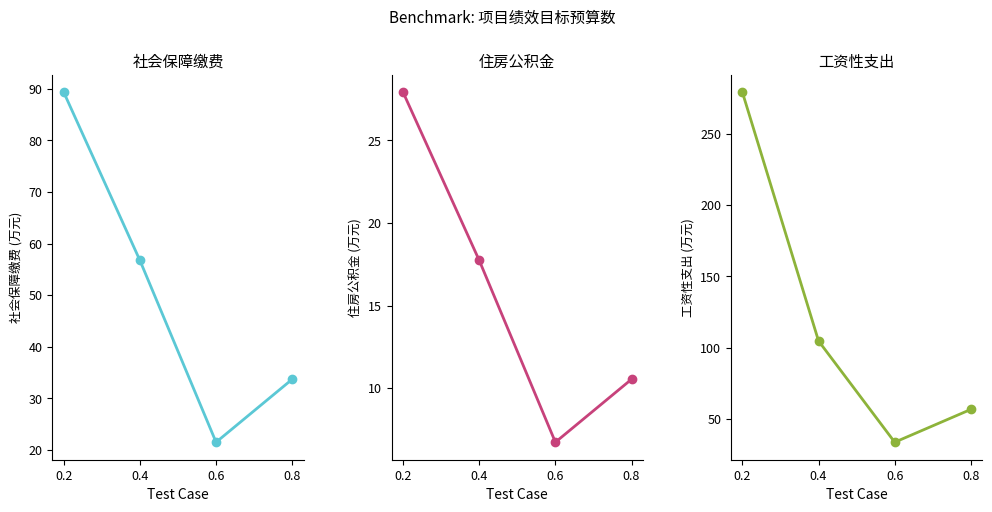

What are all the series names shown in the legend?

社会保障缴费, 住房公积金, 工资性支出